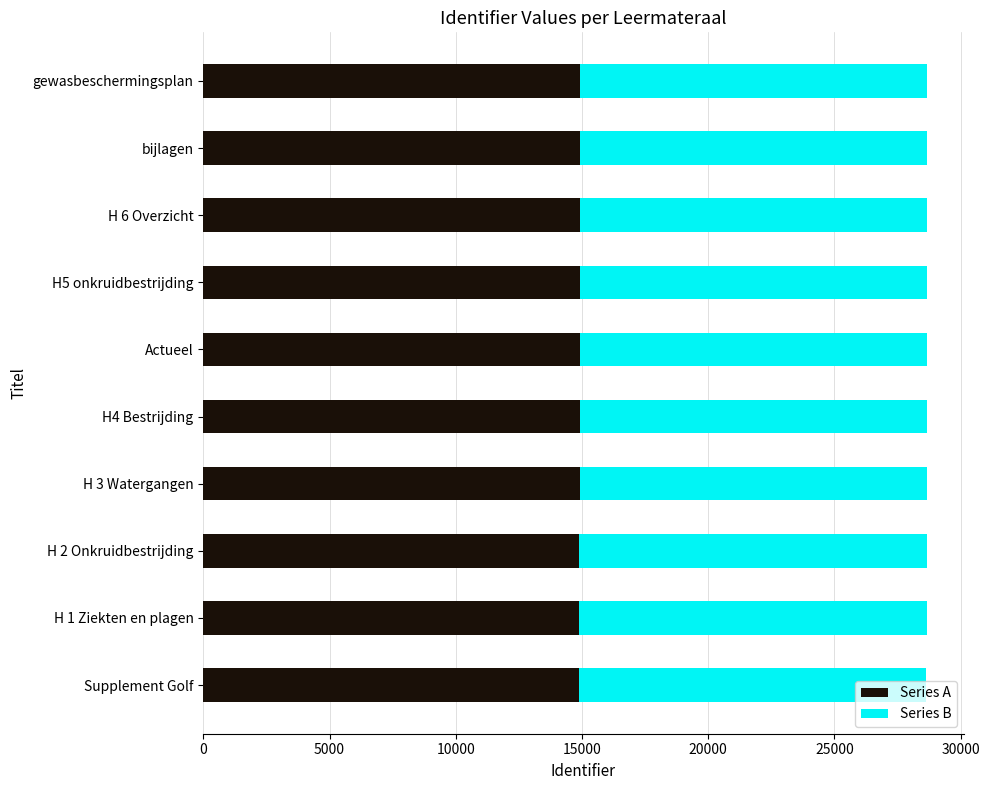

What is the average value of the Series A series?

14905